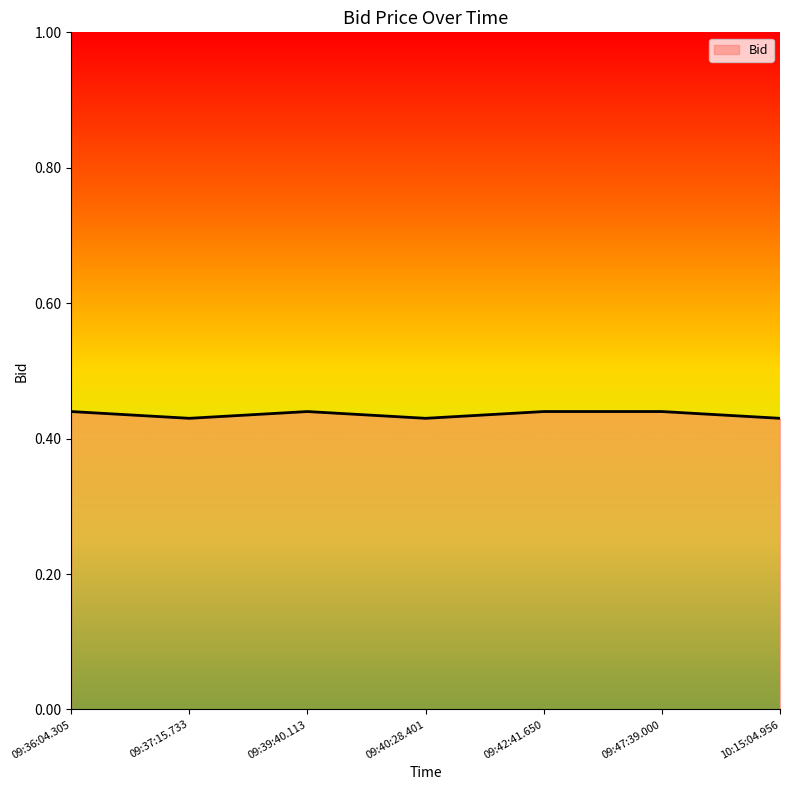

What position from the right is 10:15:04.956?

1